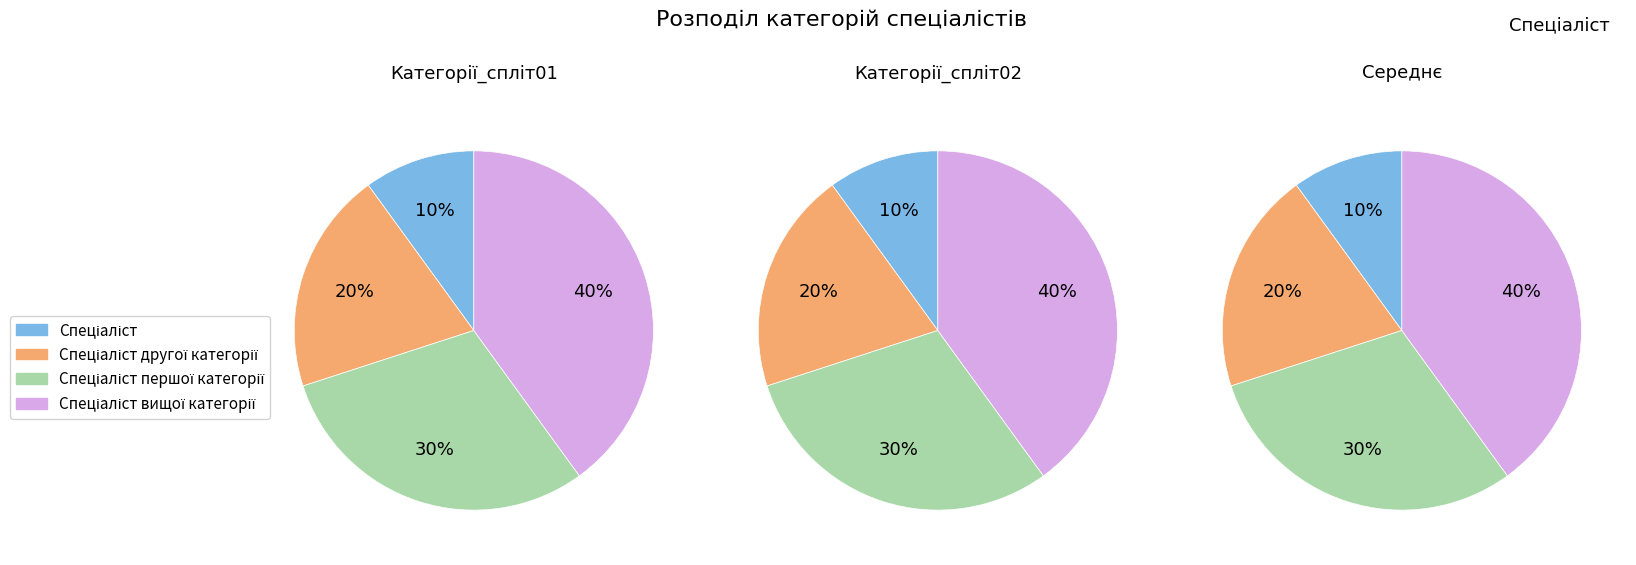

Does Спеціаліст першої категорії account for over 50% of the chart?

No